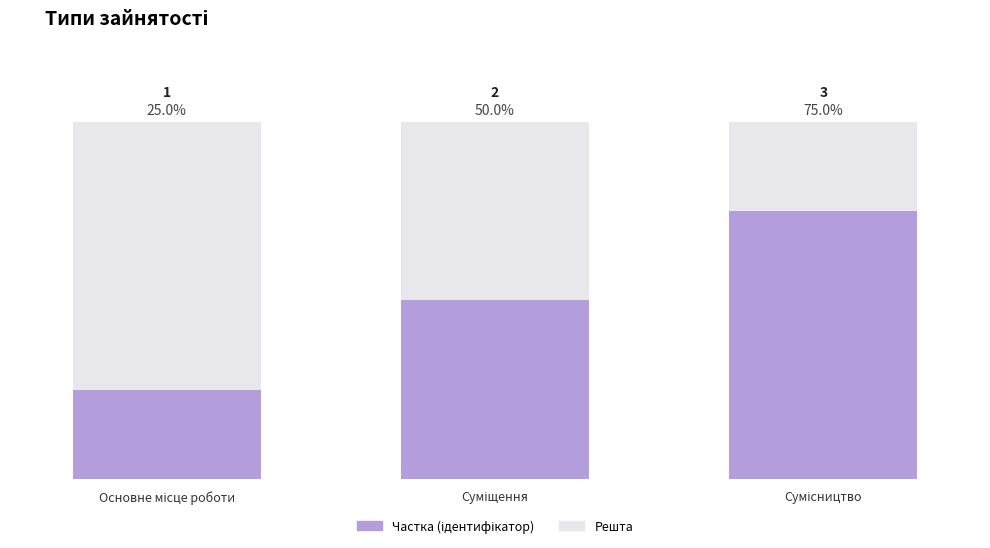

How many values exceed 2?

1